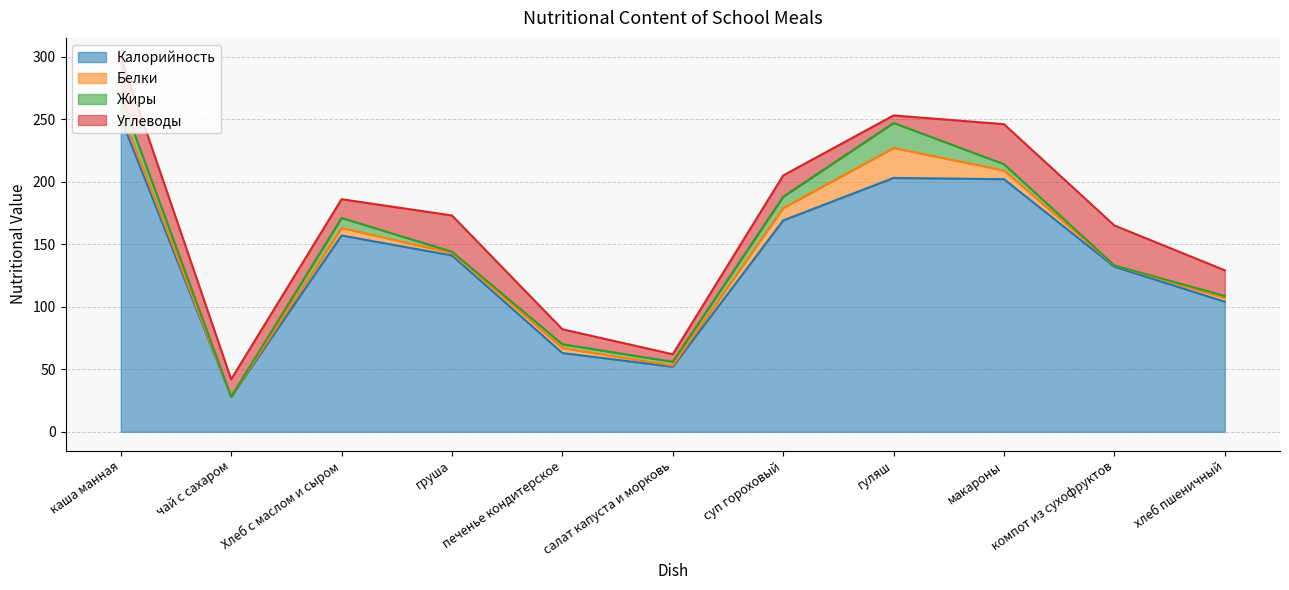

What is the label of the 1st point from the right?

хлеб пшеничный